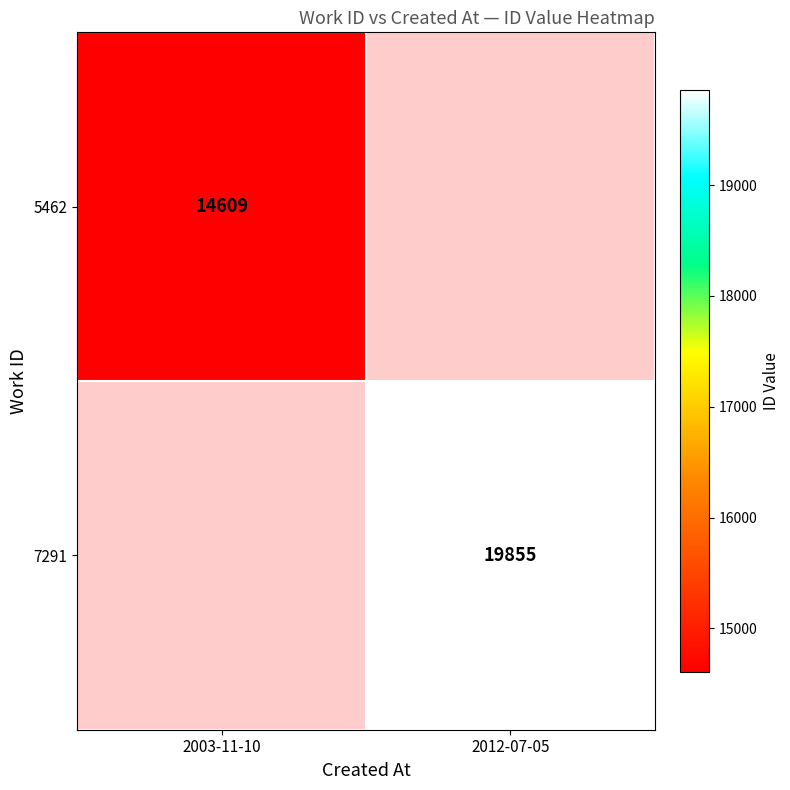

How many distinct data groups are displayed?

2